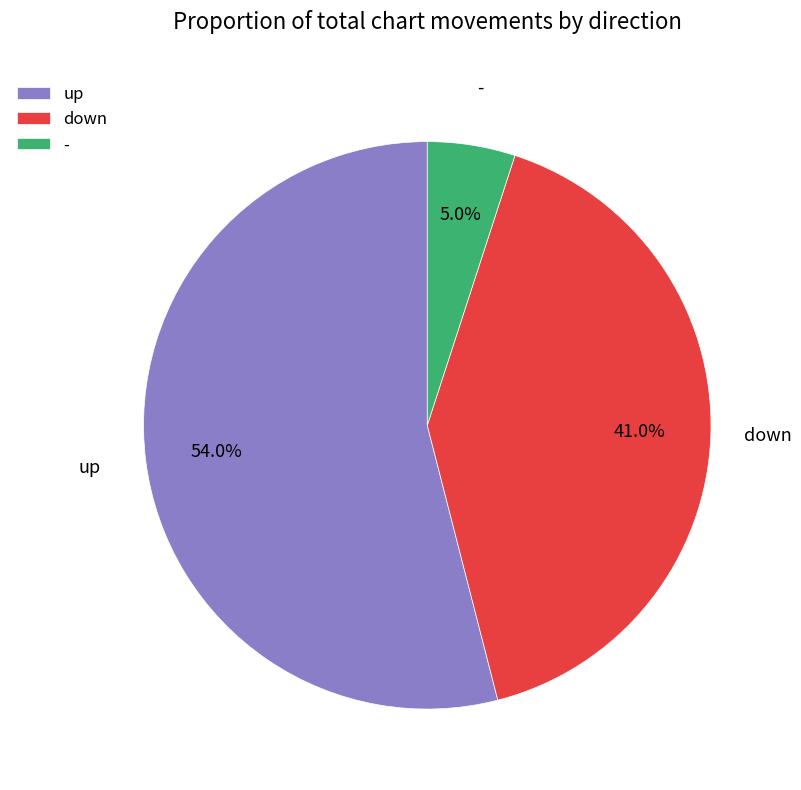

True or false: down accounts for 41% of the total.

True